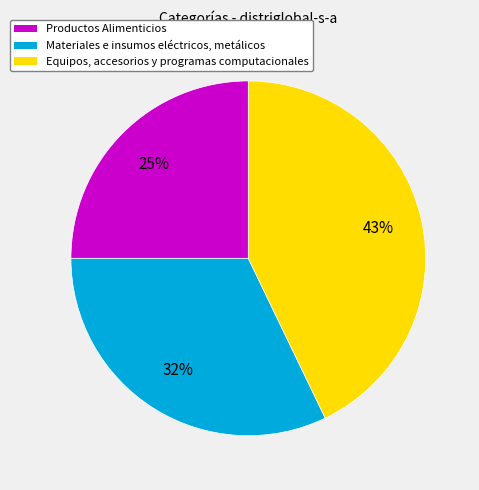

Is the sum of Productos Alimenticios and Materiales e insumos eléctricos, metálicos greater than half?

Yes